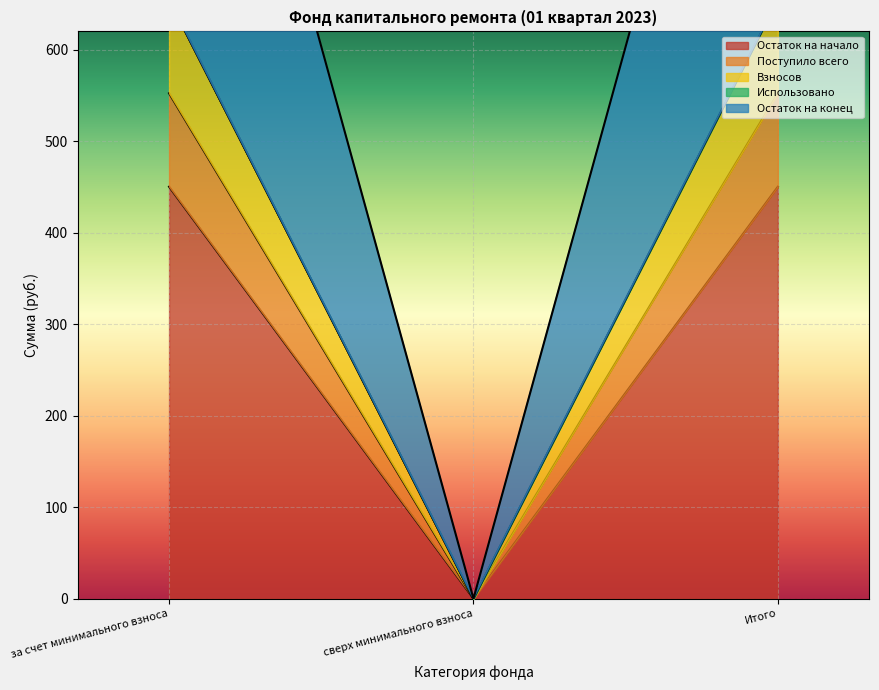

Which label corresponds to the smallest value in the chart?

сверх минимального взноса